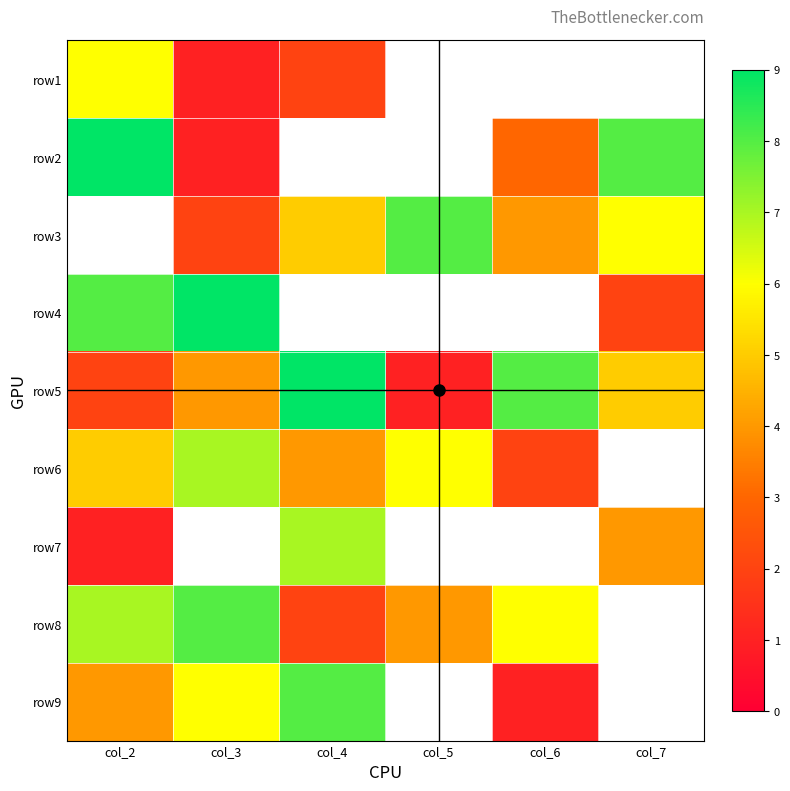

True or false: row9 has a value of 10.5 at col_3.

False